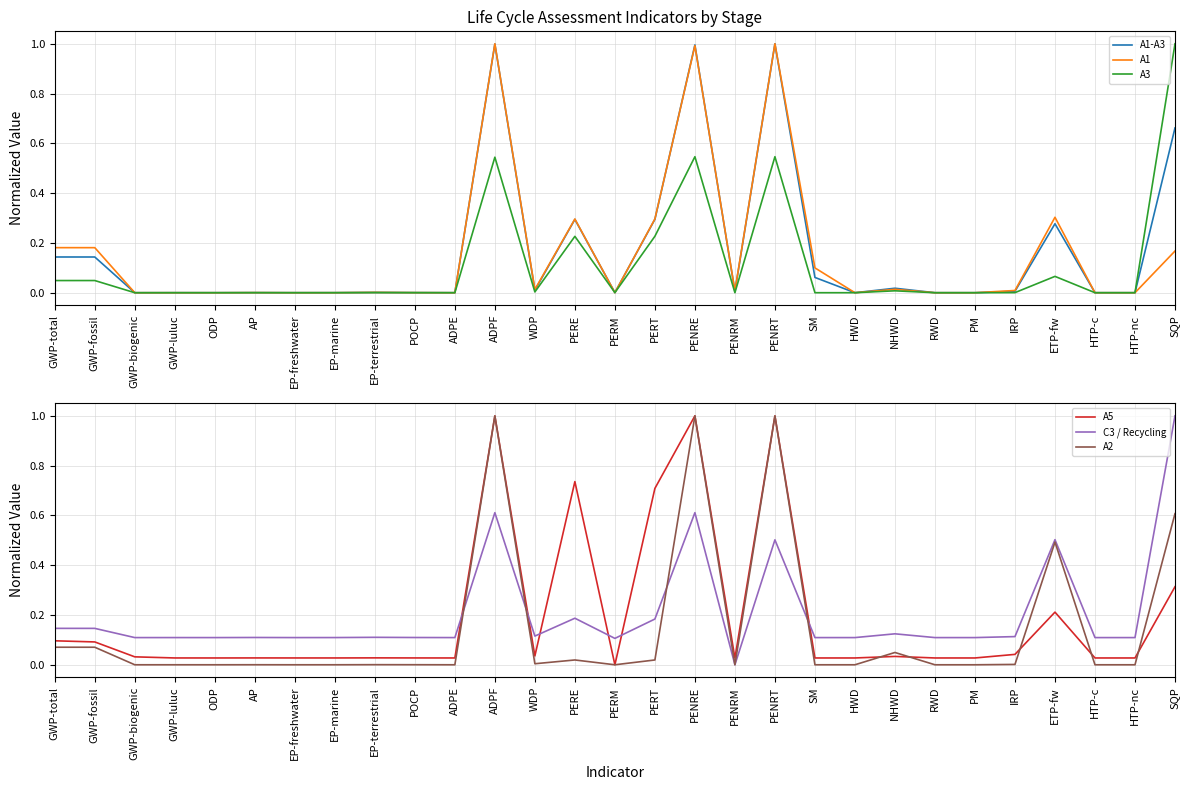

Rank the series at GWP-biogenic from highest to lowest value.

C3 / Recycling, A5, A1-A3, A1, A3, A2